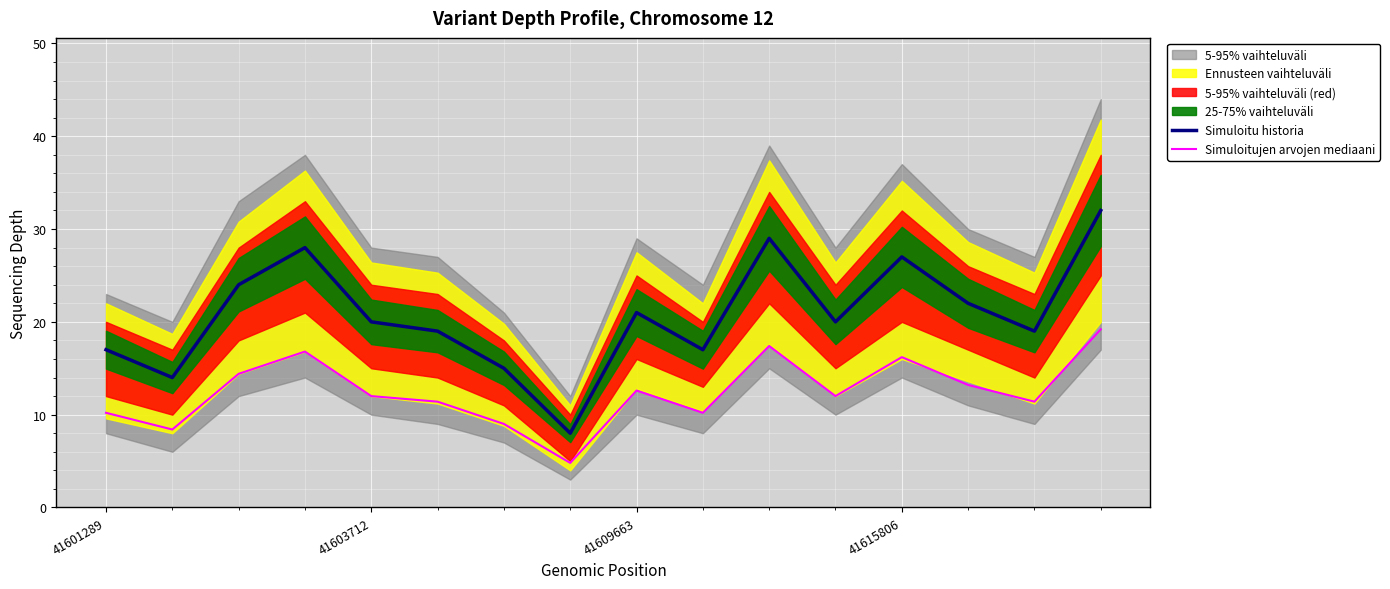

True or false: Simuloitu historia has more than 2 points higher than both neighbors.

True